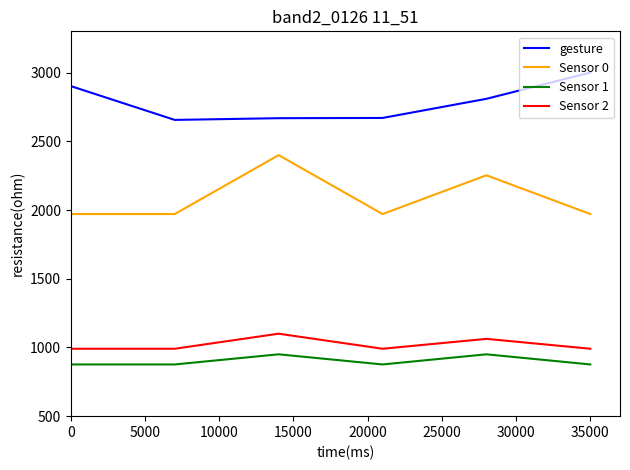

How many values in the gesture series exceed 2808?

3